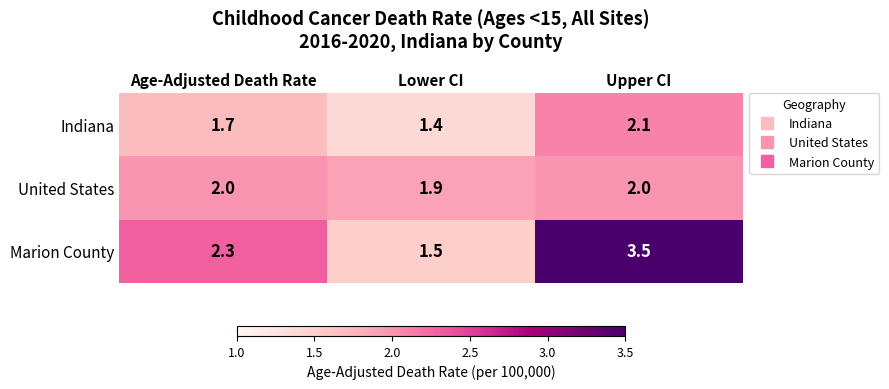

What is the total value across all series at Age-Adjusted Death Rate?

6.0